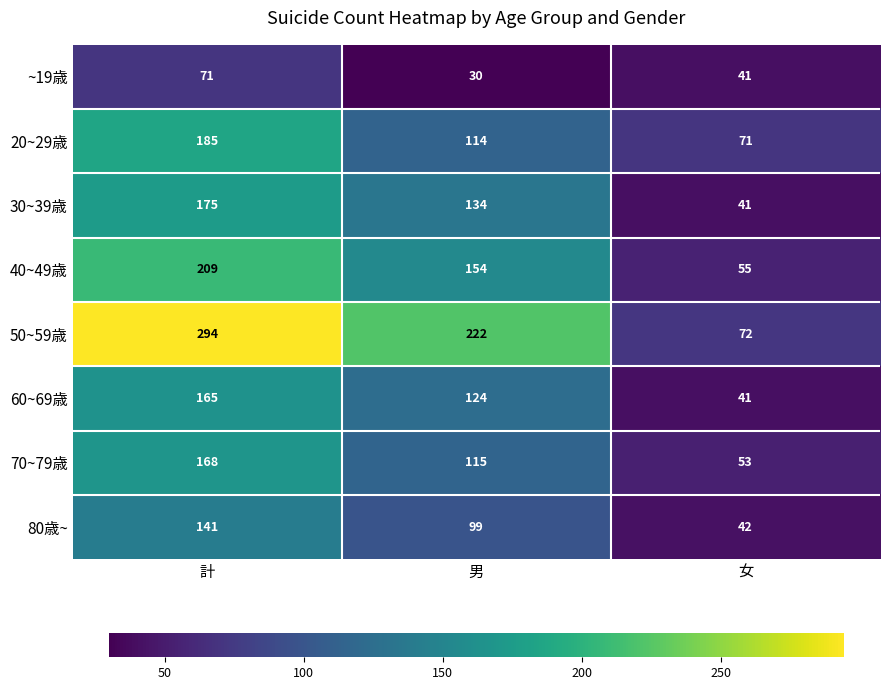

What is the lowest value of the 50~59歳 series?

72